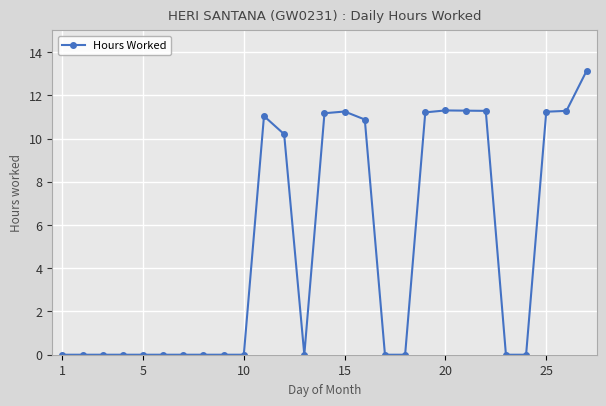

What is the sum of all values?

135.3